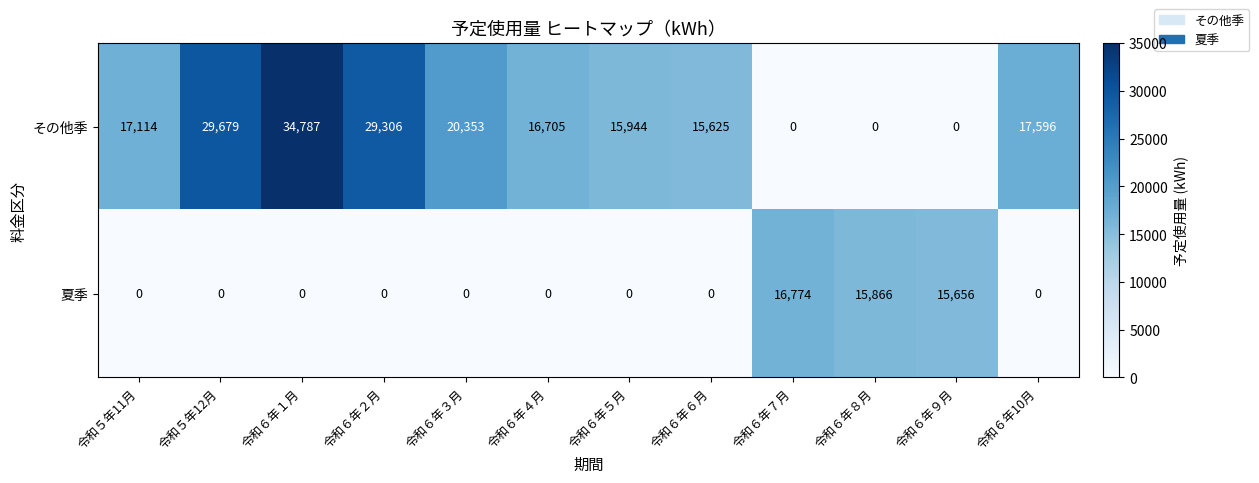

Rank the series by their average value, from highest to lowest.

その他季, 夏季